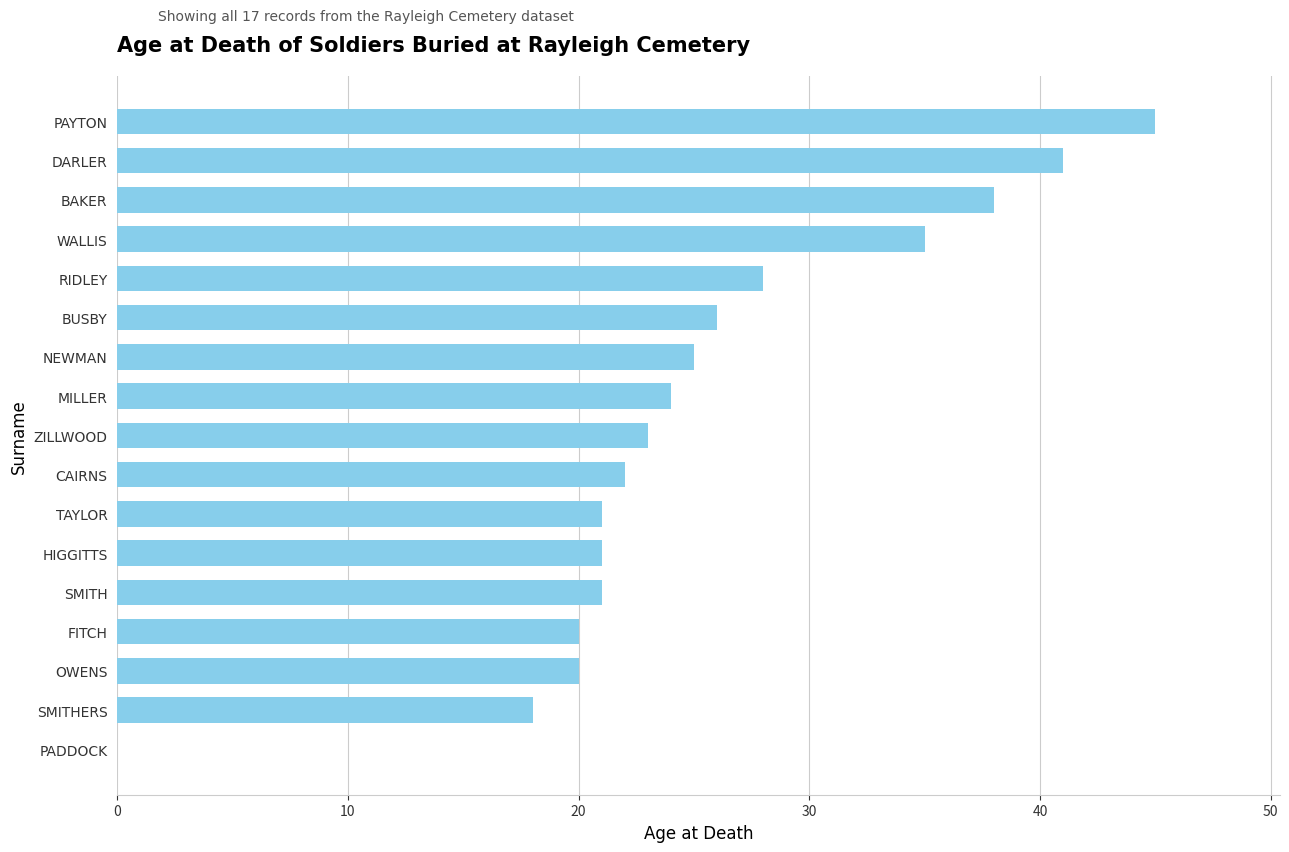

Are the bars grouped side by side (vs. stacked)?

No